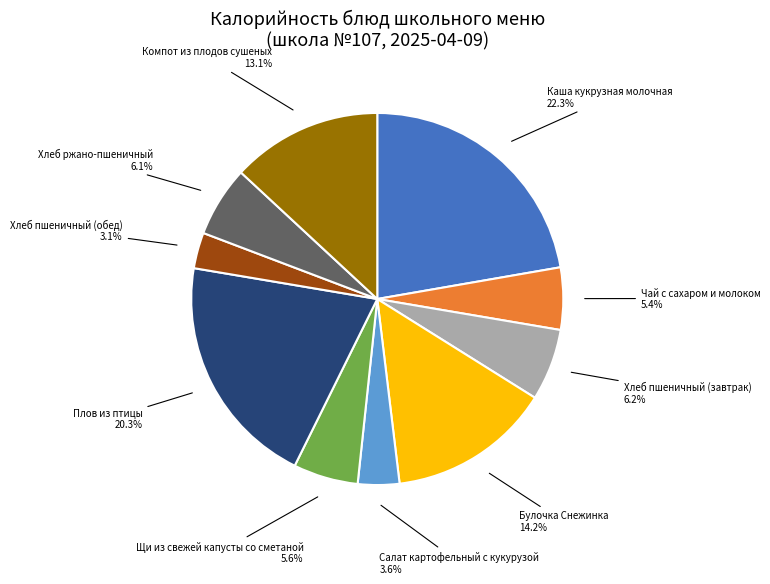

Between Салат картофельный с кукурузой 3.6% and Компот из плодов сушеных 13.1%, which is larger?

Компот из плодов сушеных 13.1%